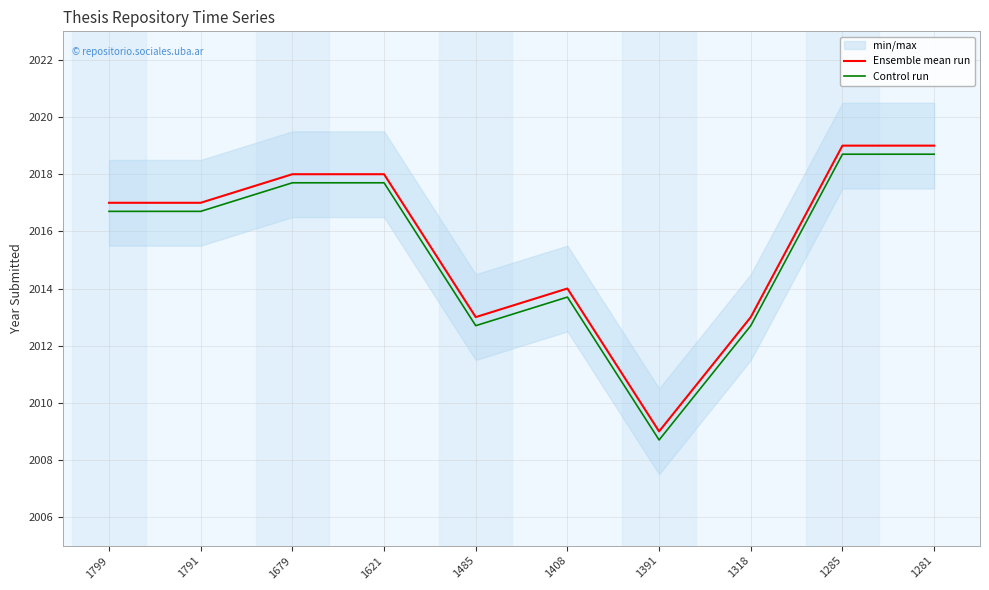

True or false: Control run has more than 1 points higher than both neighbors.

False